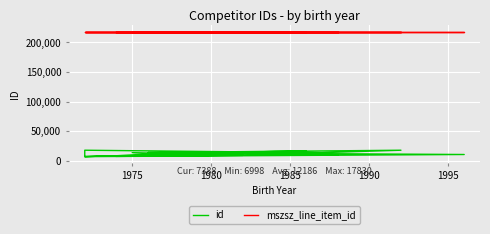

True or false: mszsz_line_item_id has a value of 84705 at 1975.

False